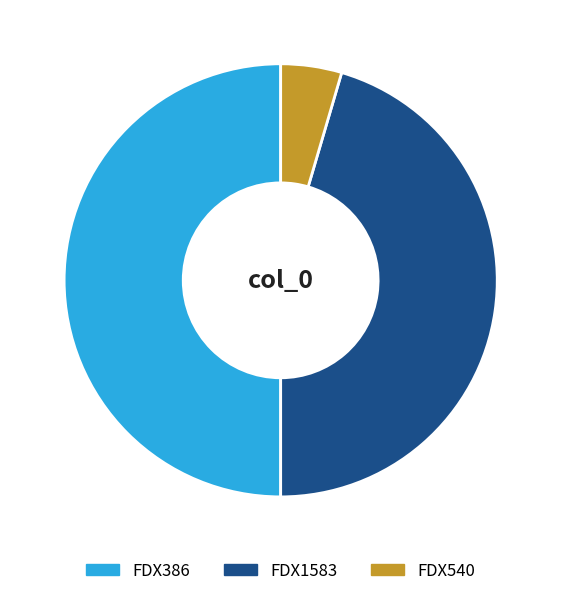

What percentage is the FDX386 slice, to the nearest percent?

50%